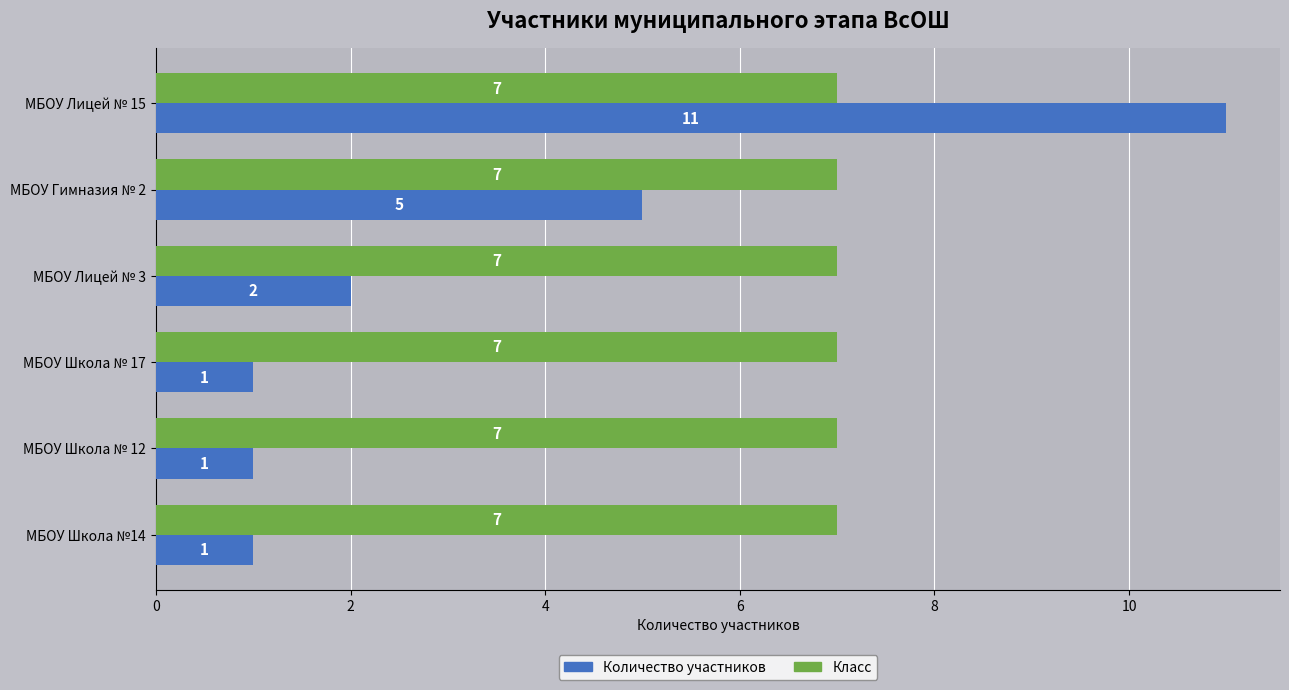

Which series has the largest total across all categories?

Класс